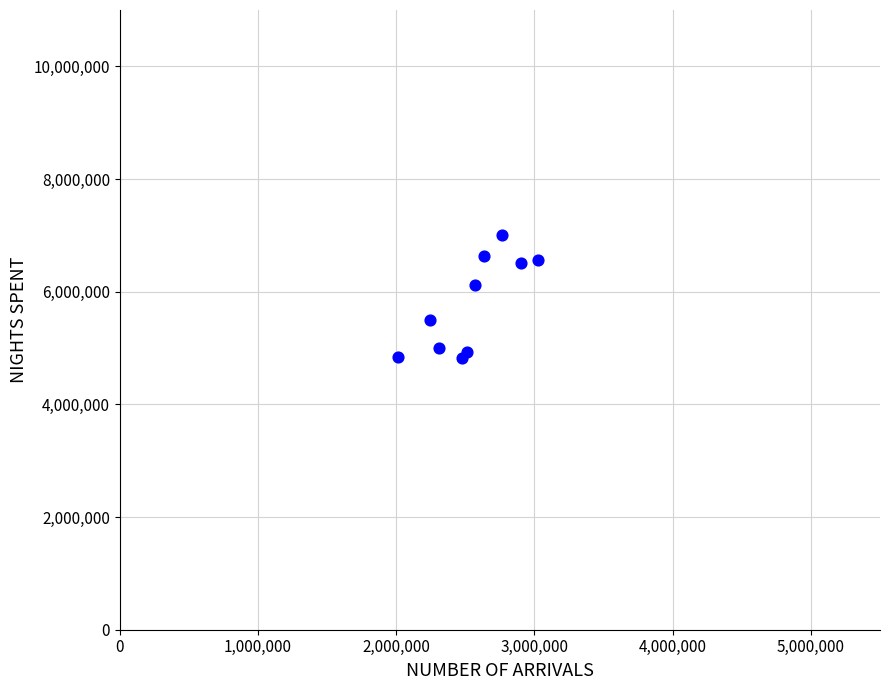

What Y value in the scatter plot is closest to 5914510?

6121794